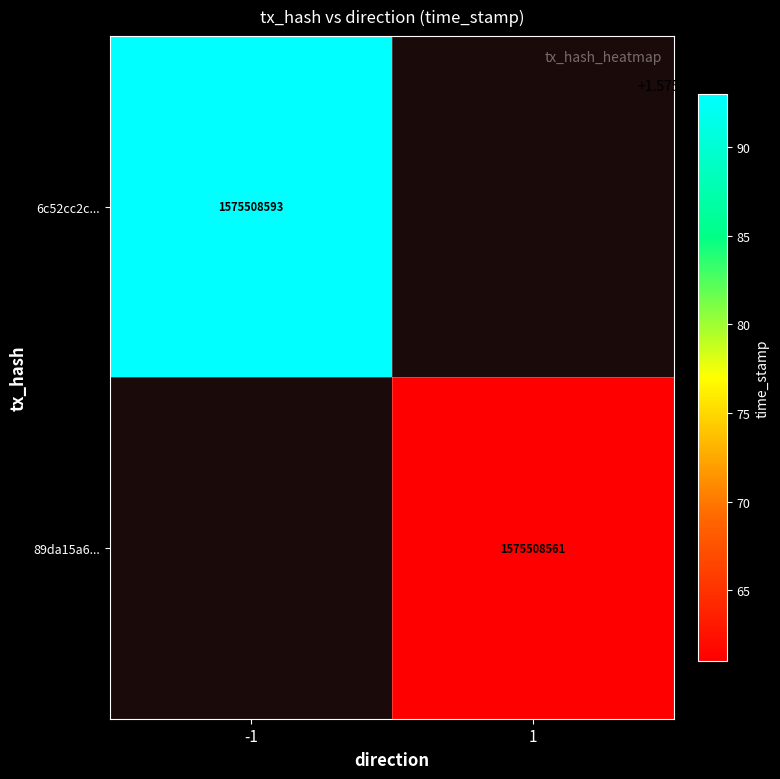

True or false: 89da15a6... has a value of 2171291563 at 1.

False